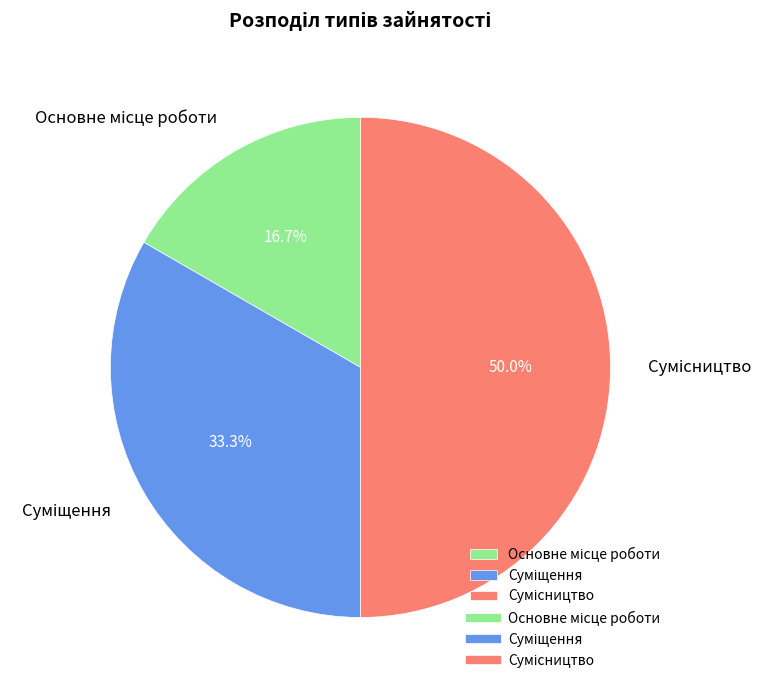

Does Сумісництво represent more than half of the total?

No